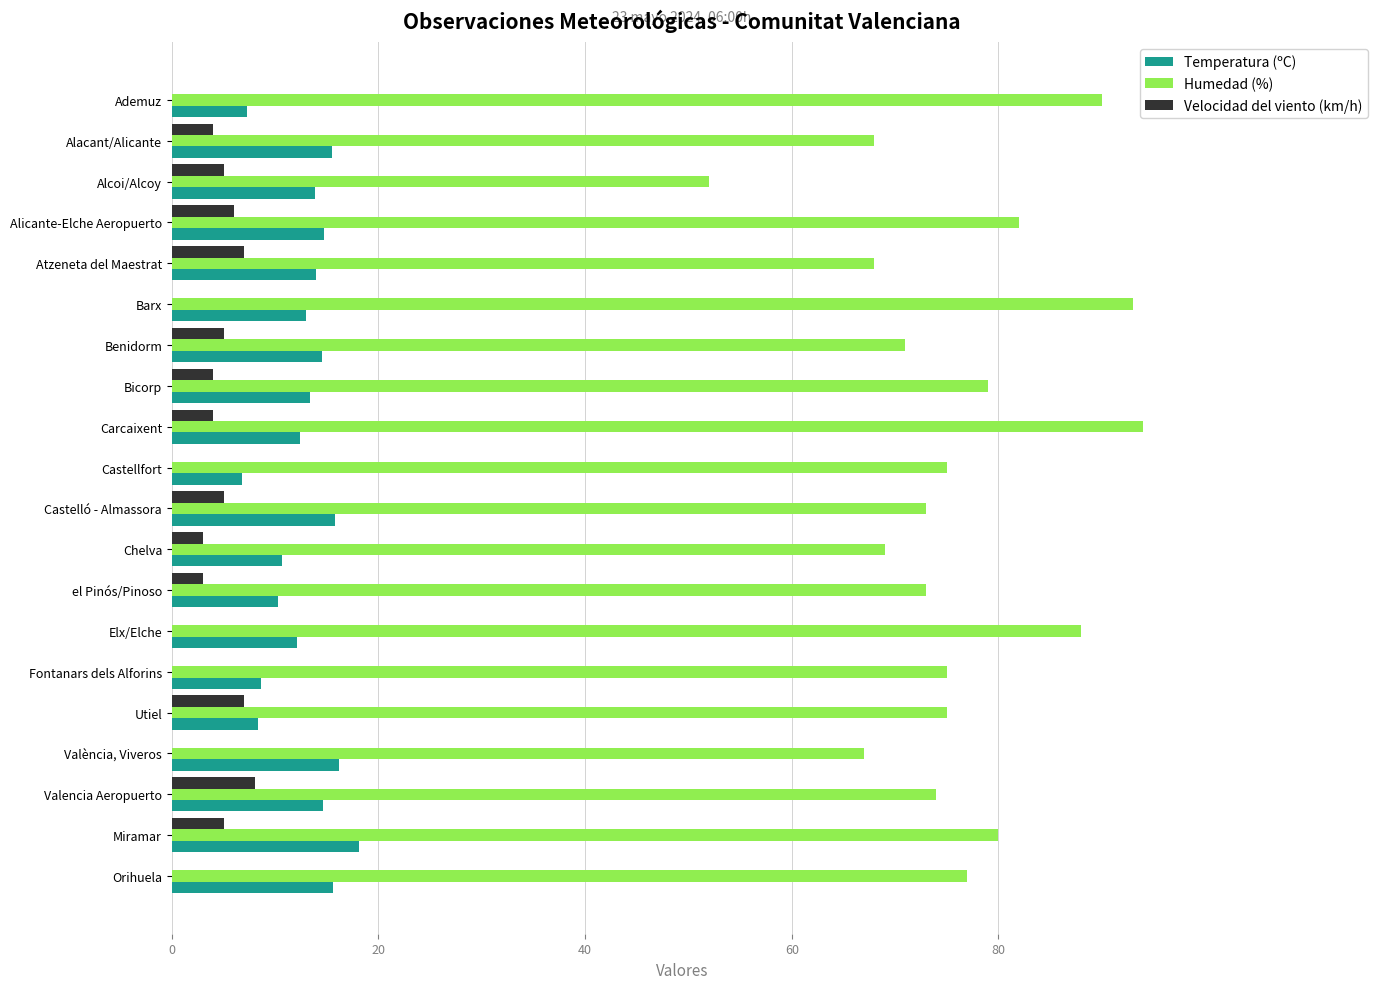

Is it true that Velocidad del viento (km/h) equals -3.3 at Elx/Elche?

False